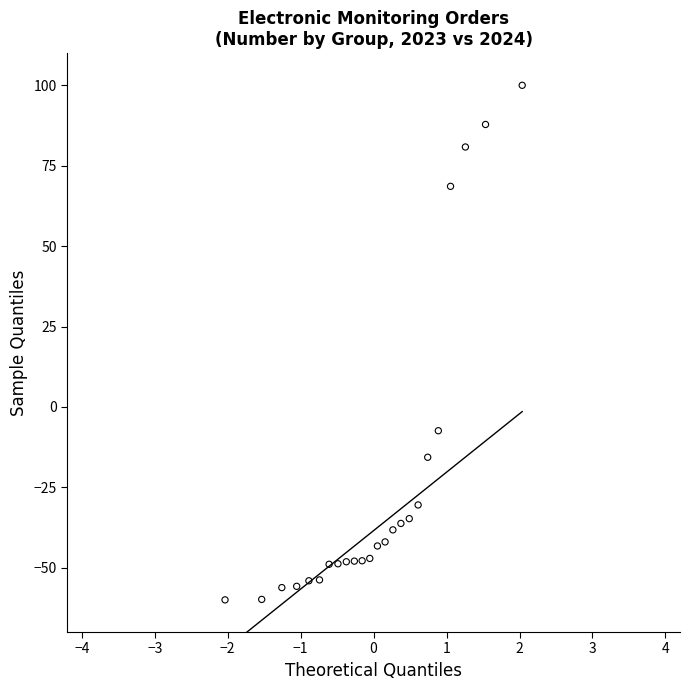

What Y value in the scatter plot is closest to 20?

-7.4